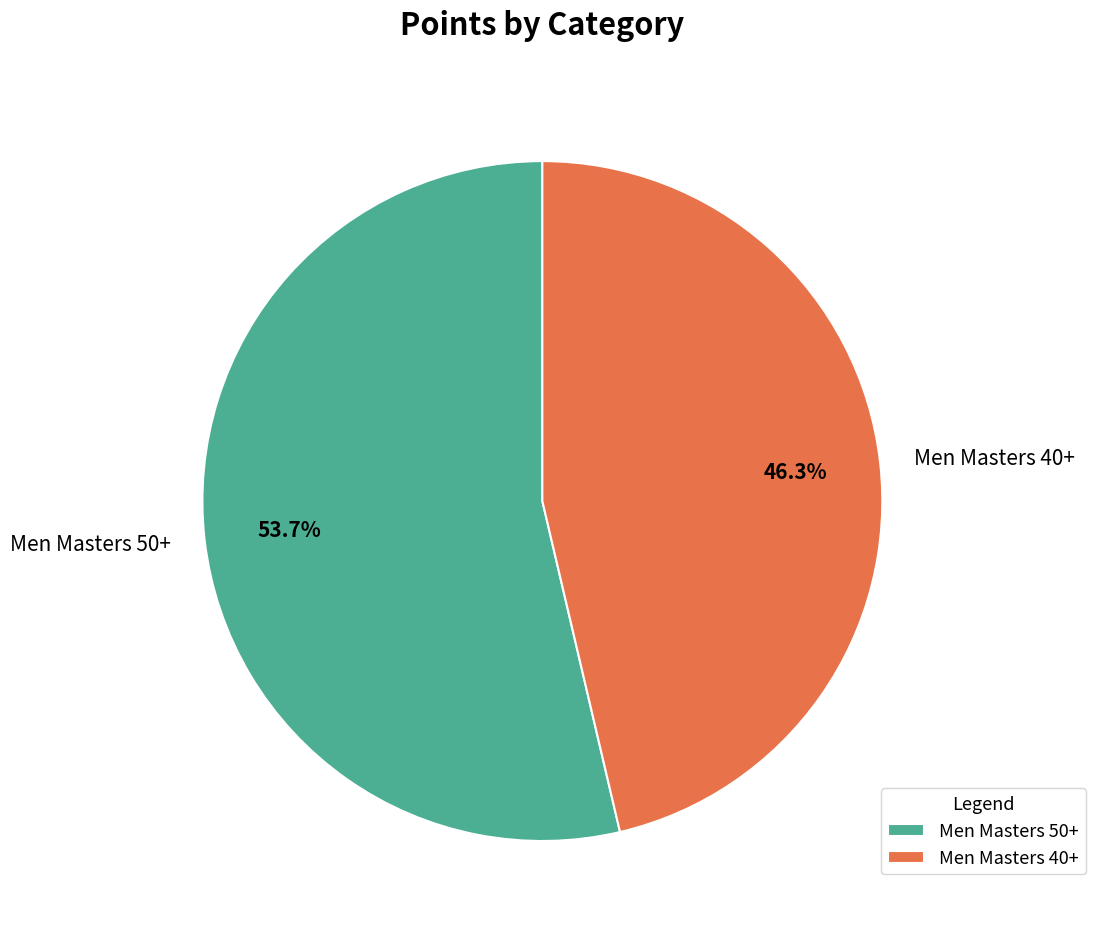

Do Men Masters 50+ and Men Masters 40+ together represent more than half of the pie?

Yes